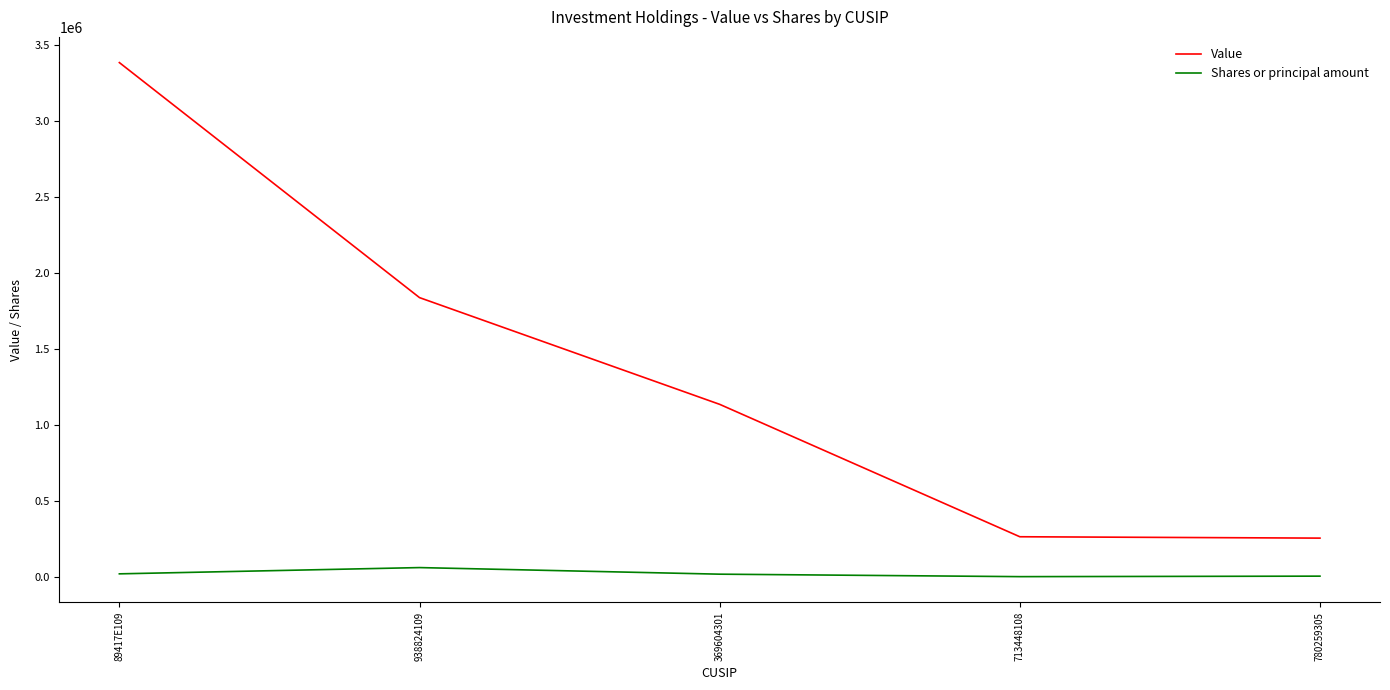

What is the maximum value for Shares or principal amount?

61190